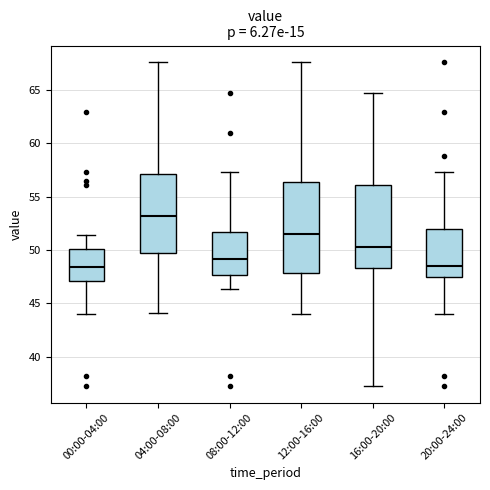

Comparing the boxes themselves (not the whiskers), which one is the tallest?

12:00-16:00